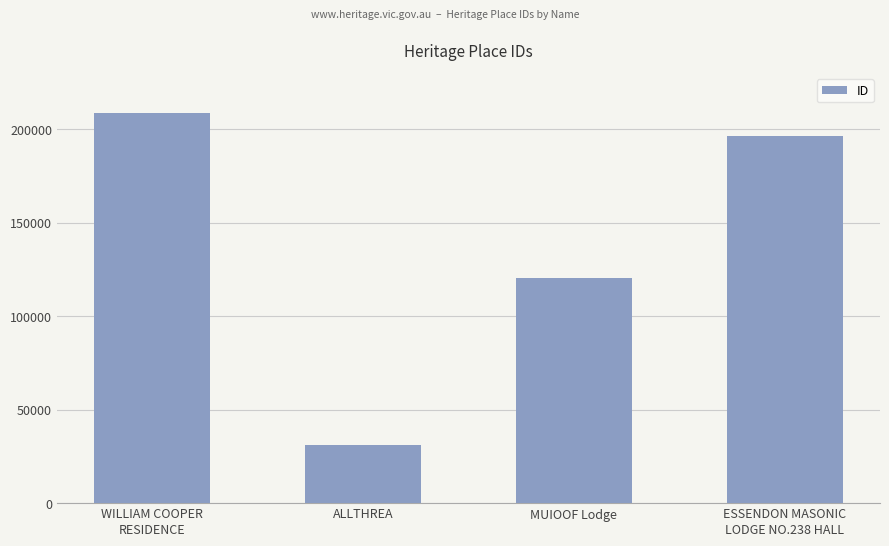

List the labels in order of value, largest first.

WILLIAM COOPER
RESIDENCE, ESSENDON MASONIC
LODGE NO.238 HALL, MUIOOF Lodge, ALLTHREA